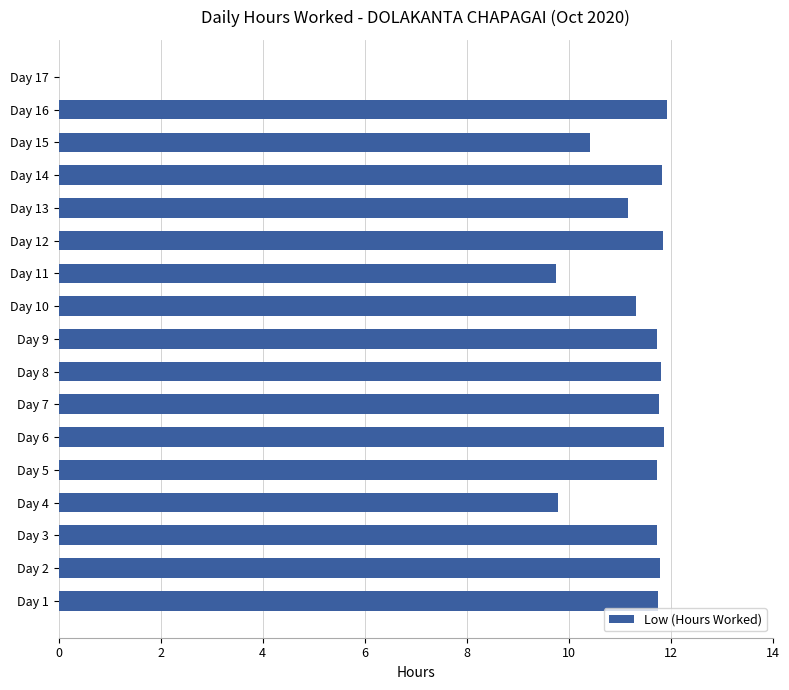

How many data points are above 11?

13